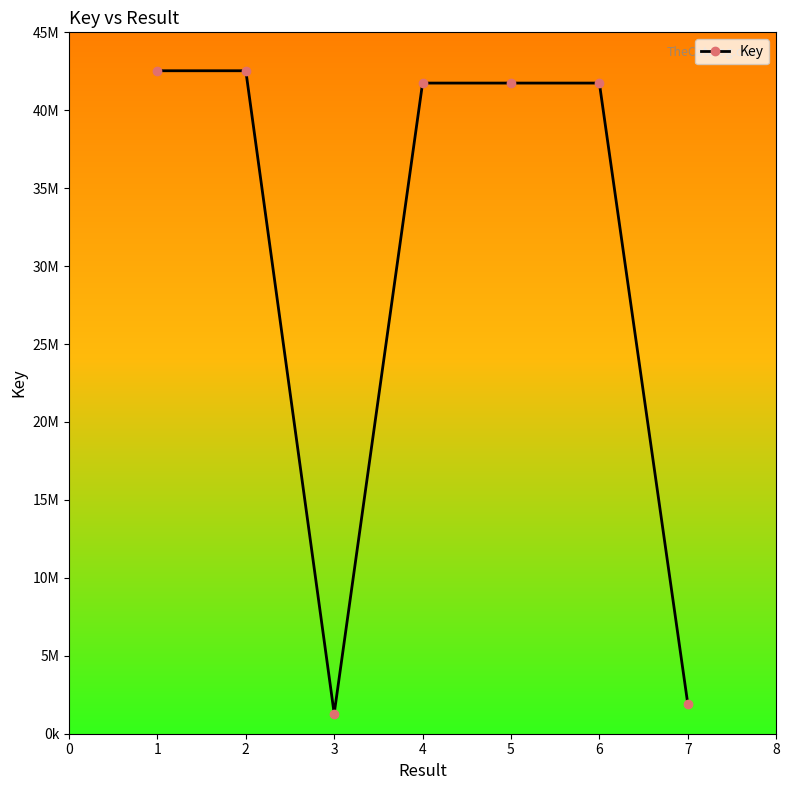

Is this an area chart (filled region under the line)?

No